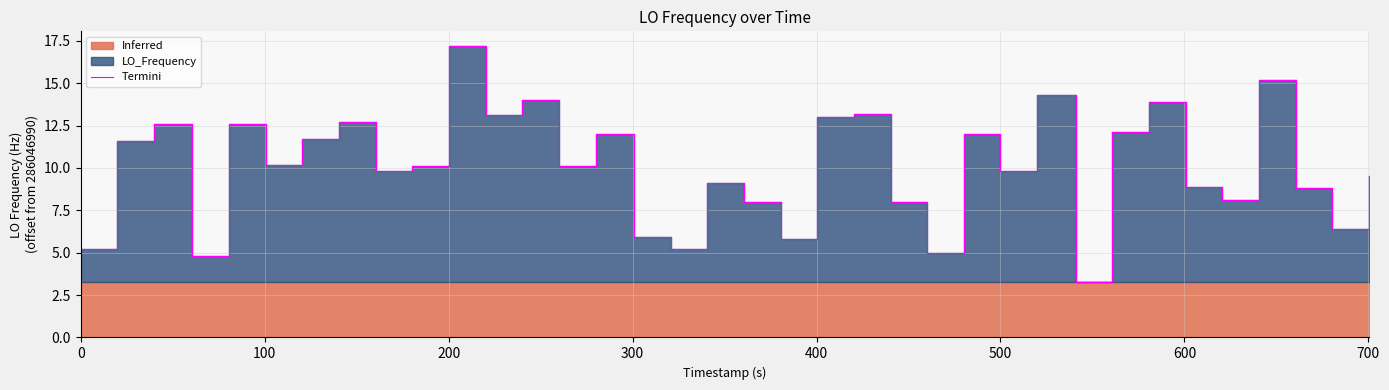

What is the smallest value displayed?

3.3